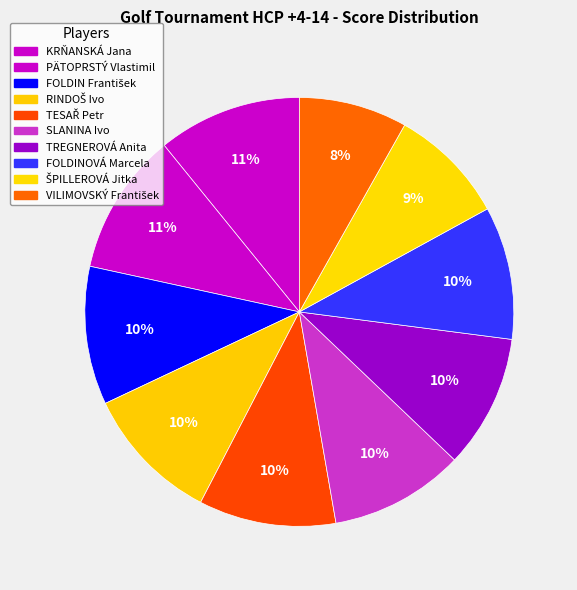

To the nearest percent, what is the average slice percentage?

10%